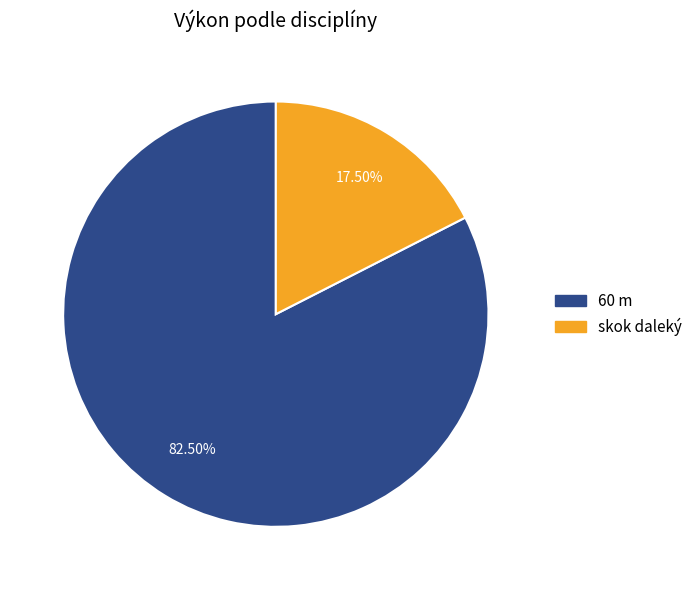

Which slice is the smallest?

skok daleký